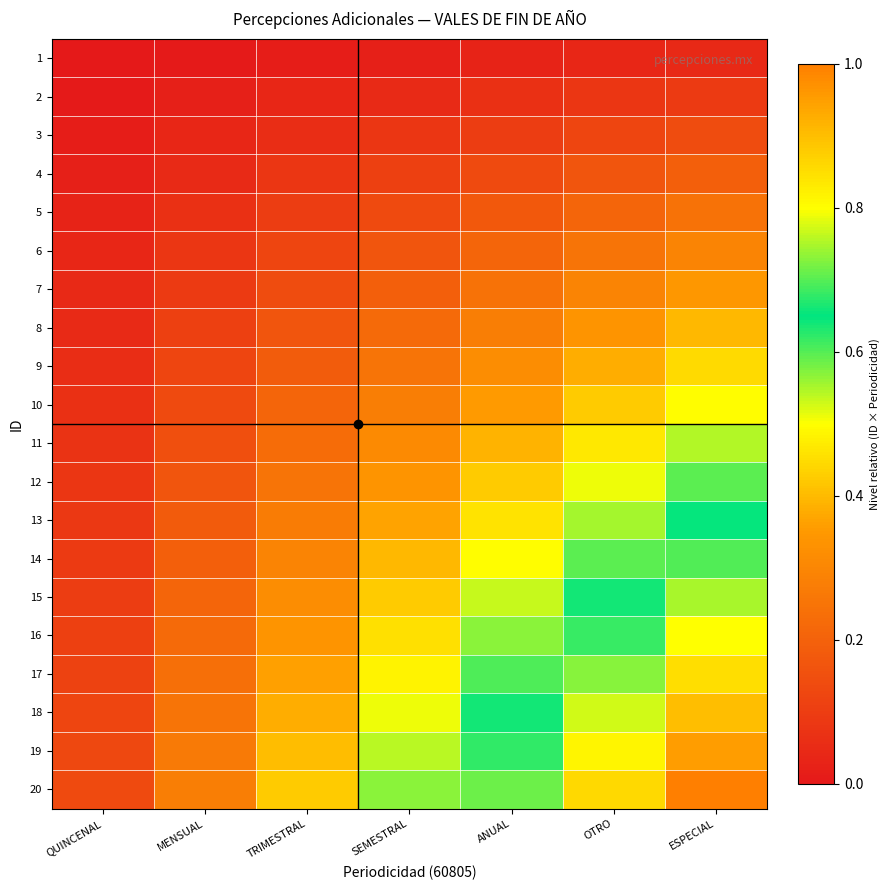

Reading left to right, what are all the values shown in this chart?

1: QUINCENAL=0.0	MENSUAL=0.0	TRIMESTRAL=0.0	SEMESTRAL=0.0	ANUAL=0.0	OTRO=0.0	ESPECIAL=0.0
2: QUINCENAL=0.0	MENSUAL=0.0	TRIMESTRAL=0.0	SEMESTRAL=0.1	ANUAL=0.1	OTRO=0.1	ESPECIAL=0.1
3: QUINCENAL=0.0	MENSUAL=0.0	TRIMESTRAL=0.1	SEMESTRAL=0.1	ANUAL=0.1	OTRO=0.1	ESPECIAL=0.1
4: QUINCENAL=0.0	MENSUAL=0.1	TRIMESTRAL=0.1	SEMESTRAL=0.1	ANUAL=0.1	OTRO=0.2	ESPECIAL=0.2
5: QUINCENAL=0.0	MENSUAL=0.1	TRIMESTRAL=0.1	SEMESTRAL=0.1	ANUAL=0.2	OTRO=0.2	ESPECIAL=0.2
6: QUINCENAL=0.0	MENSUAL=0.1	TRIMESTRAL=0.1	SEMESTRAL=0.2	ANUAL=0.2	OTRO=0.3	ESPECIAL=0.3
7: QUINCENAL=0.0	MENSUAL=0.1	TRIMESTRAL=0.1	SEMESTRAL=0.2	ANUAL=0.2	OTRO=0.3	ESPECIAL=0.3
8: QUINCENAL=0.1	MENSUAL=0.1	TRIMESTRAL=0.2	SEMESTRAL=0.2	ANUAL=0.3	OTRO=0.3	ESPECIAL=0.4
9: QUINCENAL=0.1	MENSUAL=0.1	TRIMESTRAL=0.2	SEMESTRAL=0.3	ANUAL=0.3	OTRO=0.4	ESPECIAL=0.4
10: QUINCENAL=0.1	MENSUAL=0.1	TRIMESTRAL=0.2	SEMESTRAL=0.3	ANUAL=0.4	OTRO=0.4	ESPECIAL=0.5
11: QUINCENAL=0.1	MENSUAL=0.2	TRIMESTRAL=0.2	SEMESTRAL=0.3	ANUAL=0.4	OTRO=0.5	ESPECIAL=0.5
12: QUINCENAL=0.1	MENSUAL=0.2	TRIMESTRAL=0.3	SEMESTRAL=0.3	ANUAL=0.4	OTRO=0.5	ESPECIAL=0.6
13: QUINCENAL=0.1	MENSUAL=0.2	TRIMESTRAL=0.3	SEMESTRAL=0.4	ANUAL=0.5	OTRO=0.6	ESPECIAL=0.6
14: QUINCENAL=0.1	MENSUAL=0.2	TRIMESTRAL=0.3	SEMESTRAL=0.4	ANUAL=0.5	OTRO=0.6	ESPECIAL=0.7
15: QUINCENAL=0.1	MENSUAL=0.2	TRIMESTRAL=0.3	SEMESTRAL=0.4	ANUAL=0.5	OTRO=0.6	ESPECIAL=0.7
16: QUINCENAL=0.1	MENSUAL=0.2	TRIMESTRAL=0.3	SEMESTRAL=0.5	ANUAL=0.6	OTRO=0.7	ESPECIAL=0.8
17: QUINCENAL=0.1	MENSUAL=0.2	TRIMESTRAL=0.4	SEMESTRAL=0.5	ANUAL=0.6	OTRO=0.7	ESPECIAL=0.8
18: QUINCENAL=0.1	MENSUAL=0.3	TRIMESTRAL=0.4	SEMESTRAL=0.5	ANUAL=0.6	OTRO=0.8	ESPECIAL=0.9
19: QUINCENAL=0.1	MENSUAL=0.3	TRIMESTRAL=0.4	SEMESTRAL=0.5	ANUAL=0.7	OTRO=0.8	ESPECIAL=0.9
20: QUINCENAL=0.1	MENSUAL=0.3	TRIMESTRAL=0.4	SEMESTRAL=0.6	ANUAL=0.7	OTRO=0.9	ESPECIAL=1.0